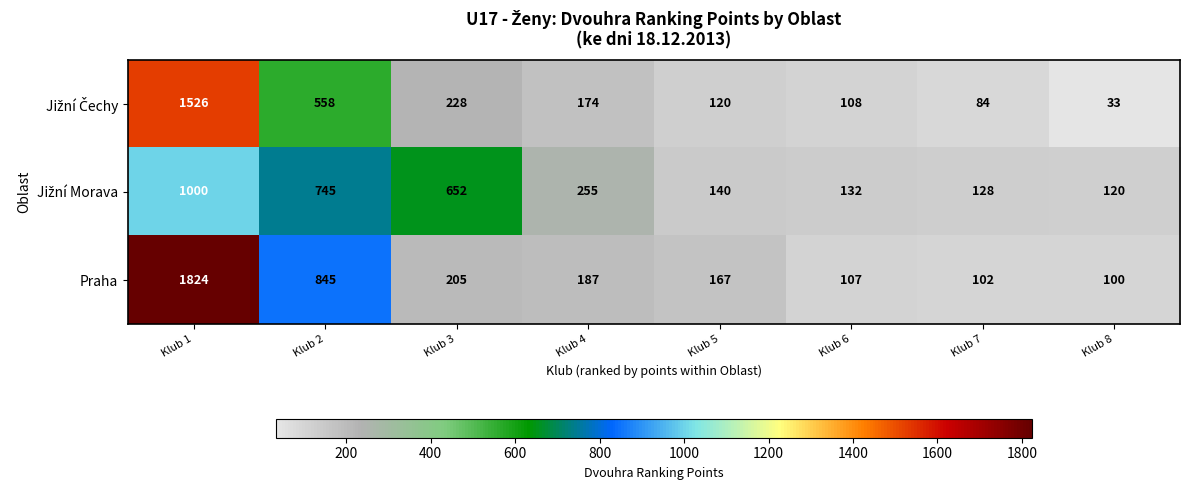

Rank the categories by Praha value from lowest to highest.

Klub 8, Klub 7, Klub 6, Klub 5, Klub 4, Klub 3, Klub 2, Klub 1